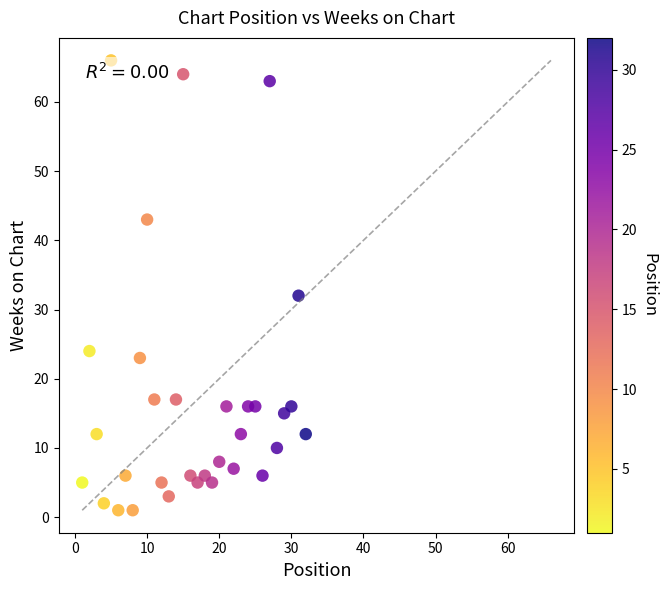

What Y value in the scatter plot is closest to 33?

32